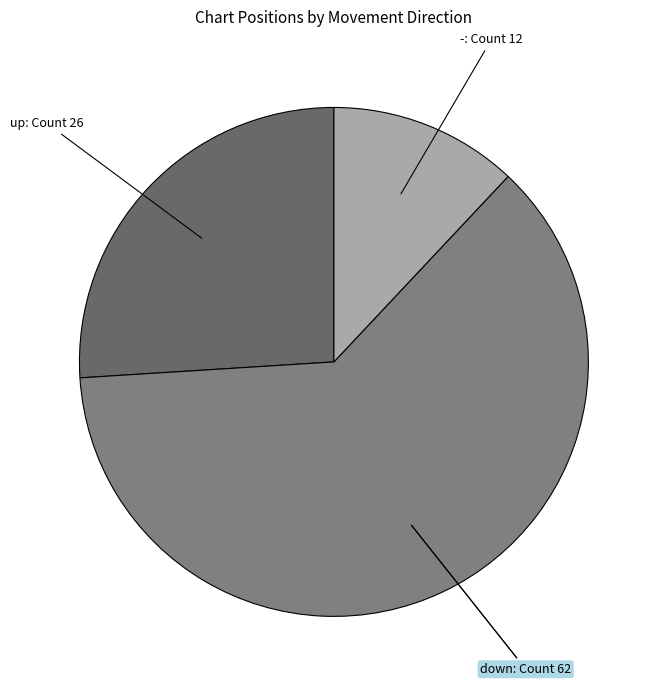

Is there any slice that represents more than half of the pie?

Yes